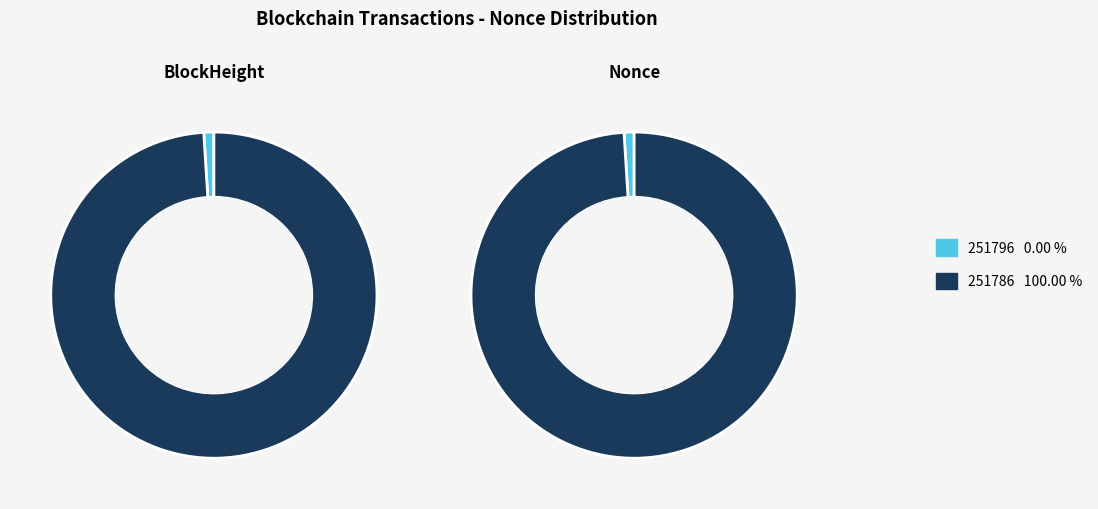

What is the total percentage of 251796 and 251786?

100.0%